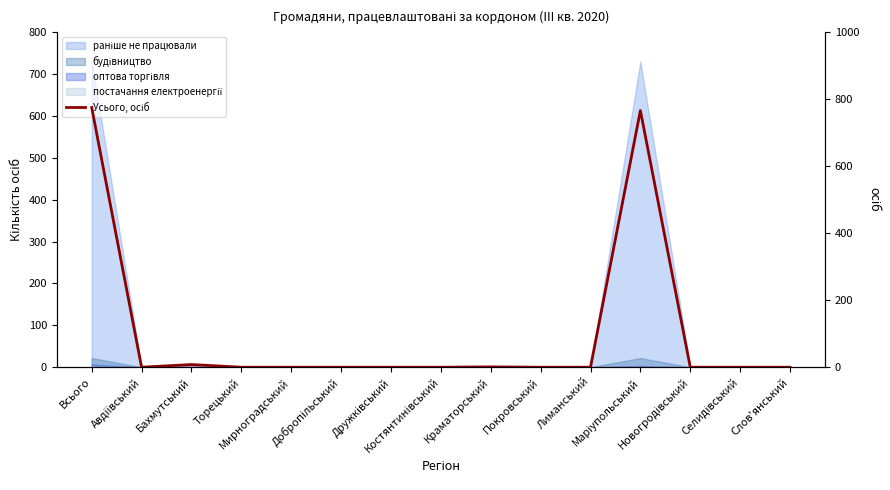

How many interior local peaks (higher than both neighbors) does the data have?

3